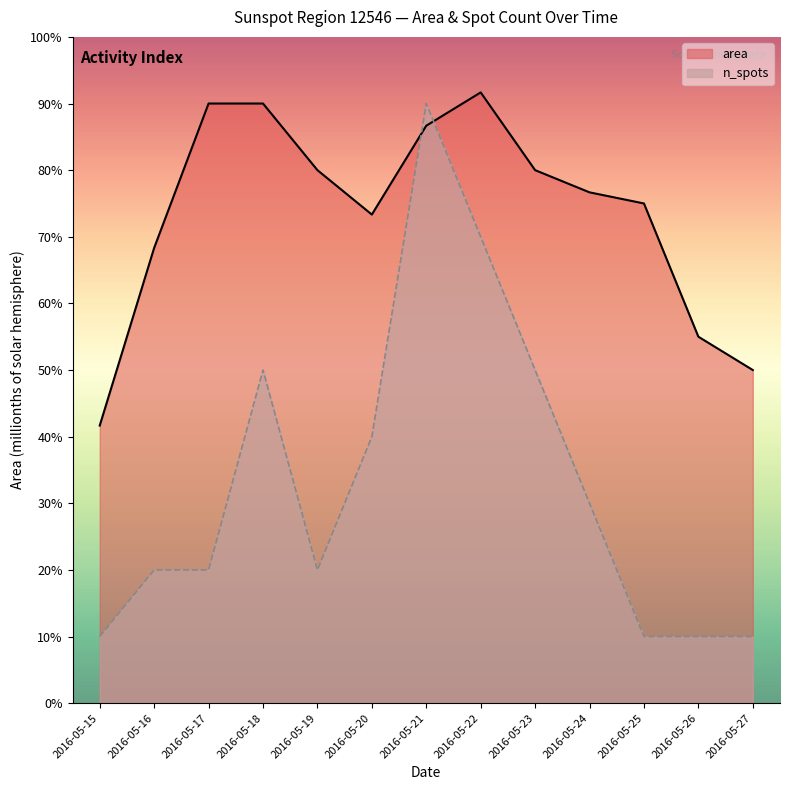

The value of n_spots at 2016-05-23 is 50.0. True or false?

True